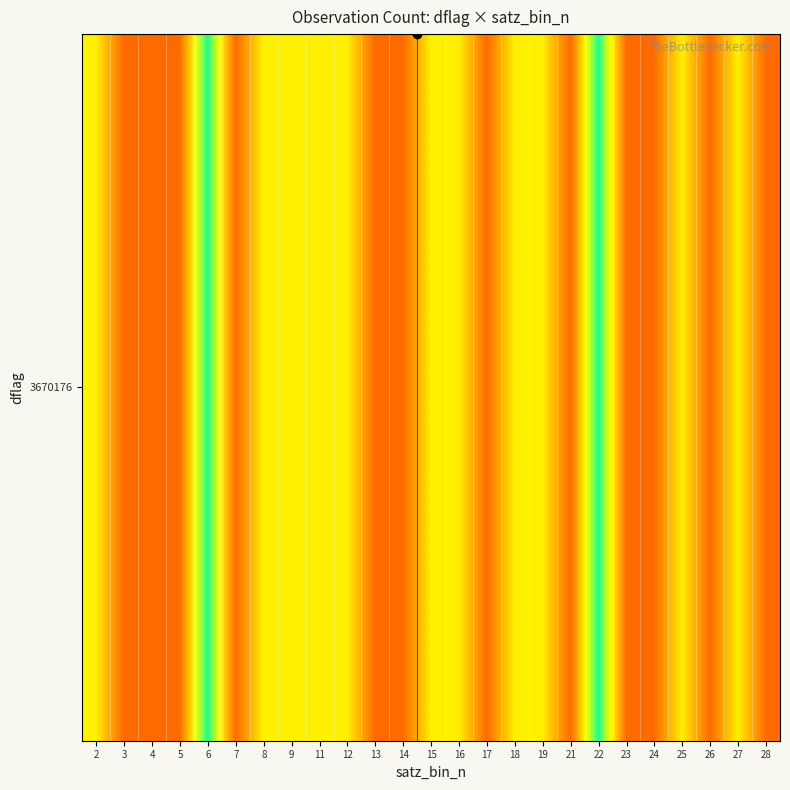

The value at 16 is 2. True or false?

True